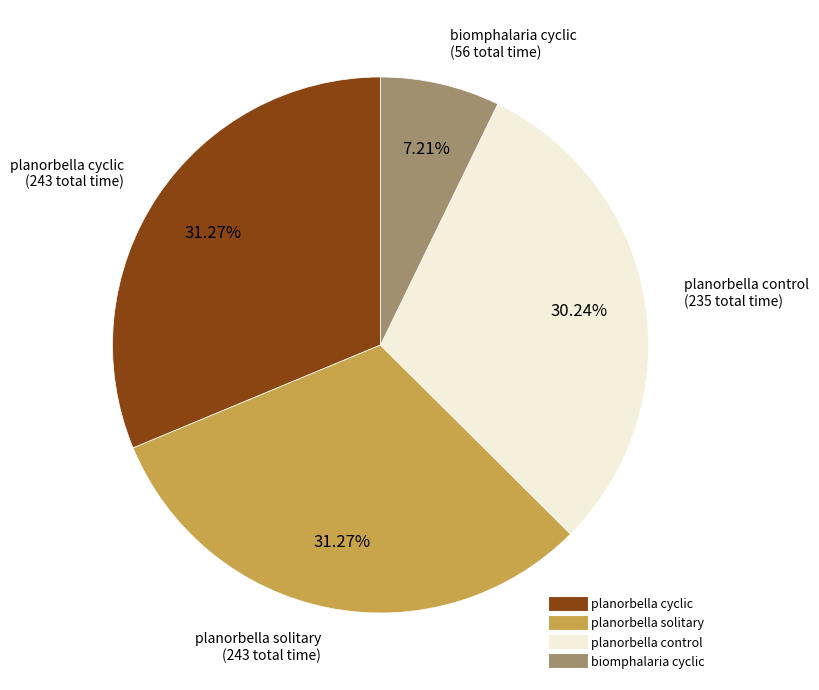

Which slice is the smallest?

biomphalaria cyclic